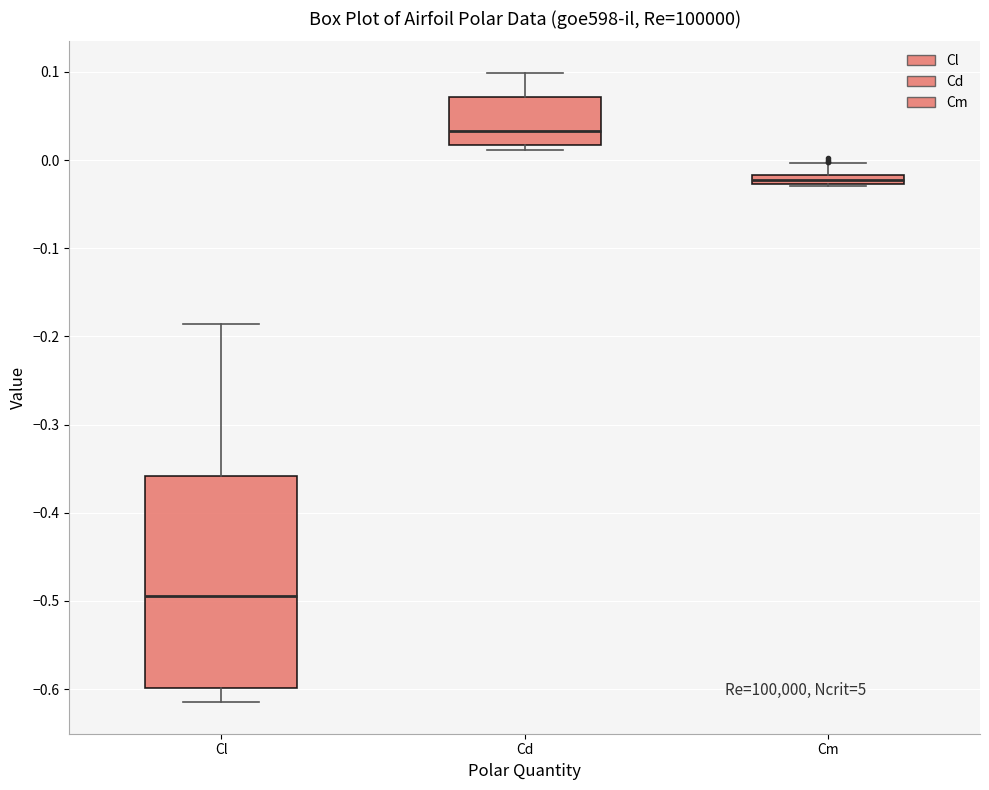

Where is the lower edge of the box for Cd on the y-axis? The values are not printed on the chart, so give them approximately, as read against the axis.

0.02